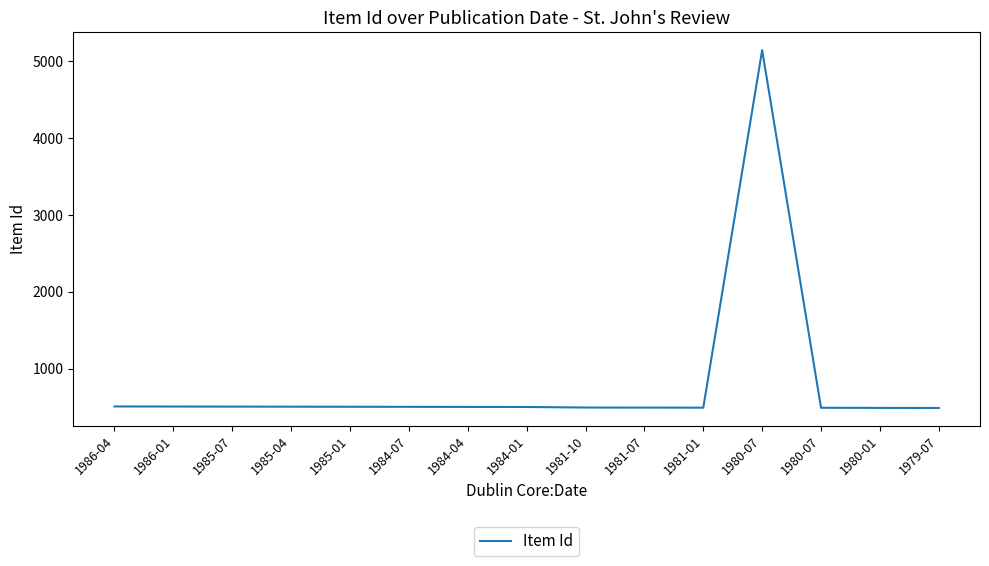

What is the sum of the values at 1986-04 and 1985-04?

1009